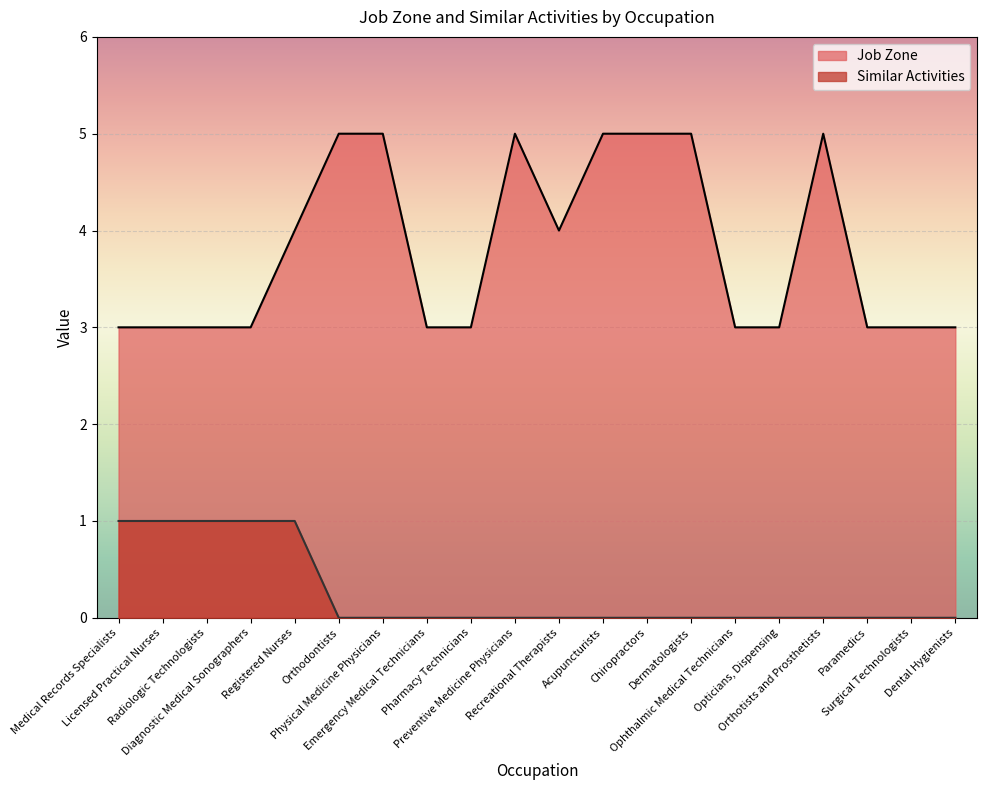

What is the maximum value shown in the chart?

5